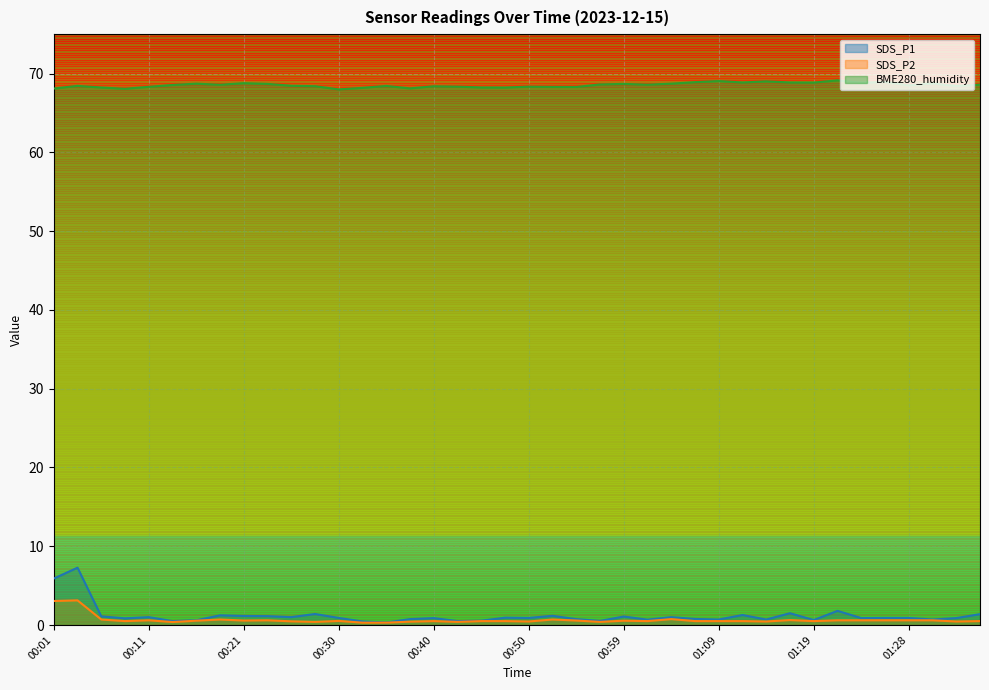

At which label is SDS_P1 closest to 3?

01:21